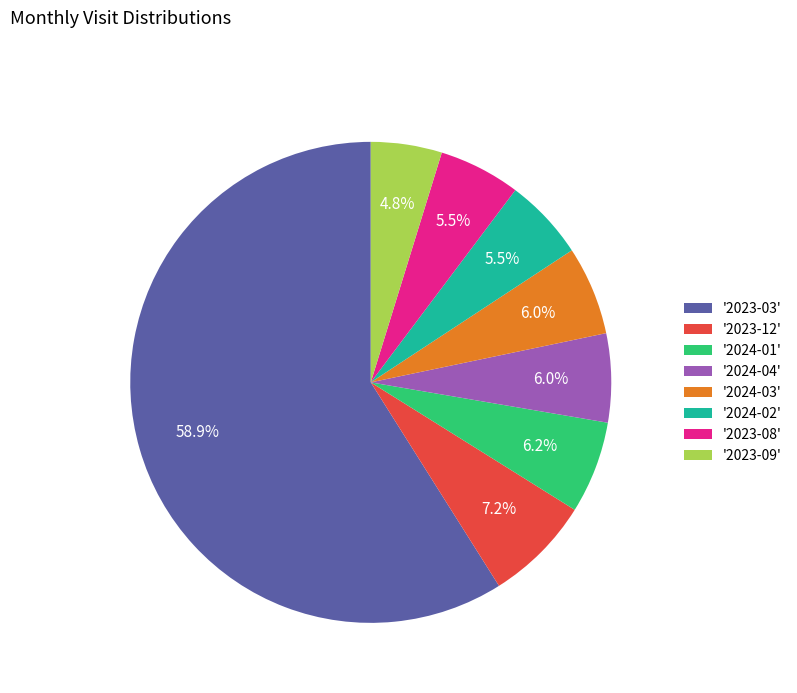

How many segments does this pie chart have?

8